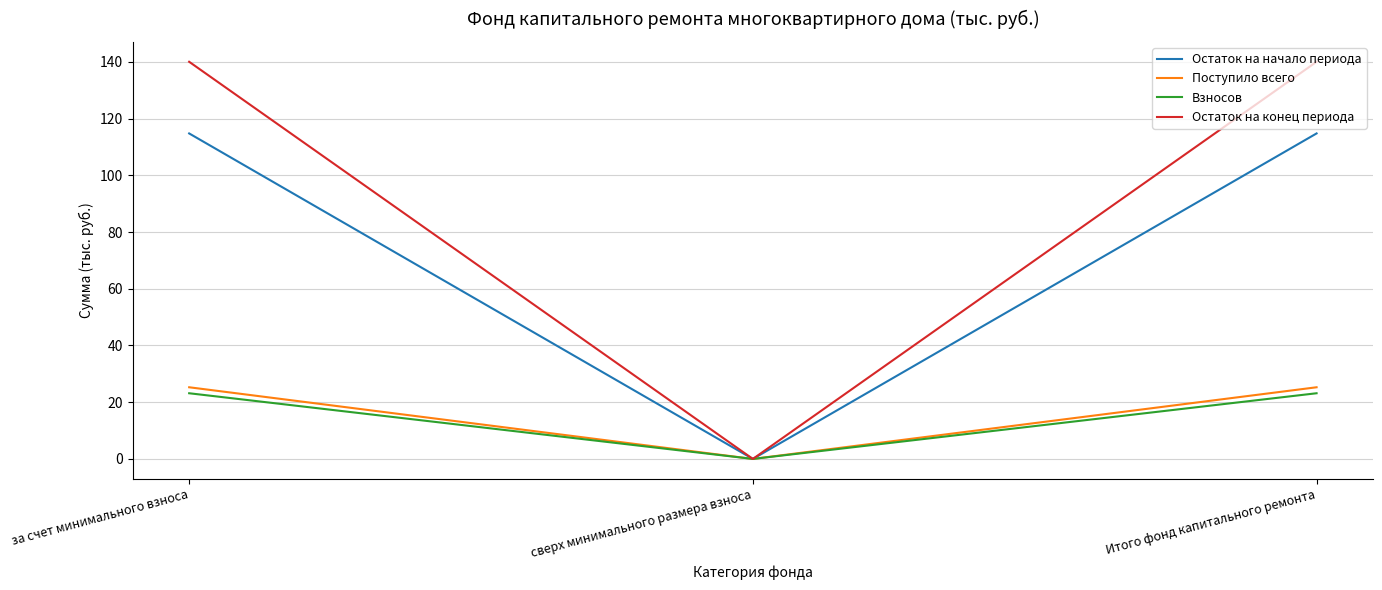

The Поступило всего series shows 25.3 at Итого фонд капитального ремонта. True or false?

True